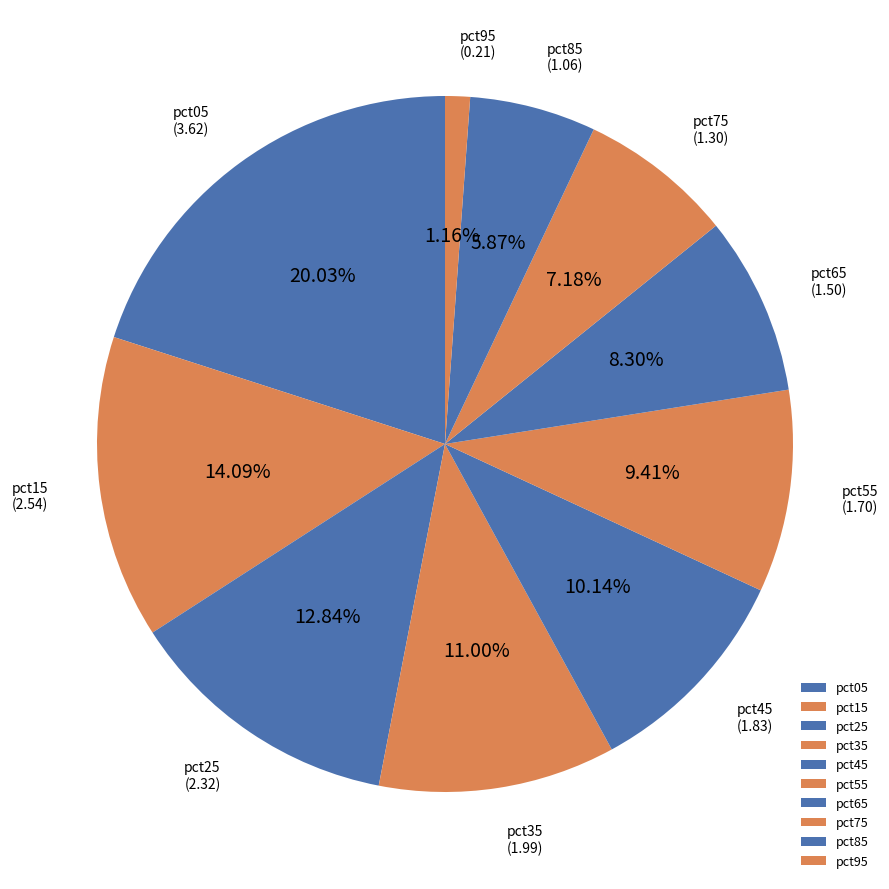

How many slices are in this pie chart?

10